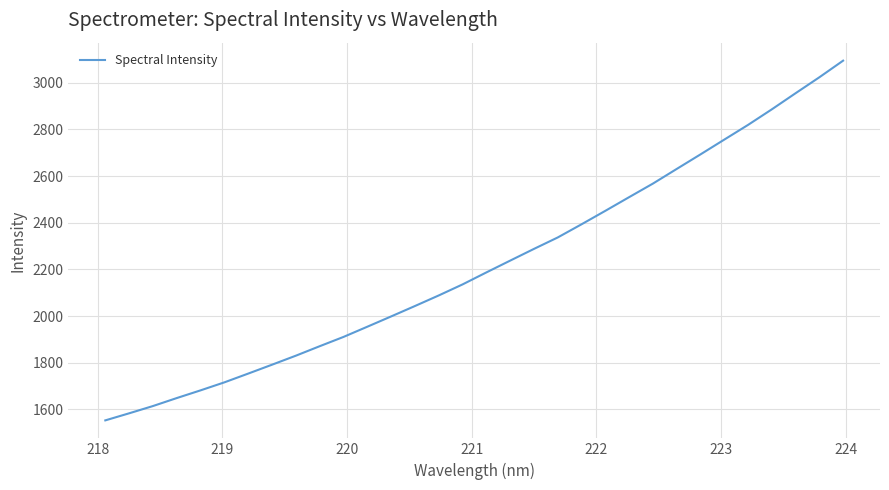

What is the greatest value displayed?

3094.7